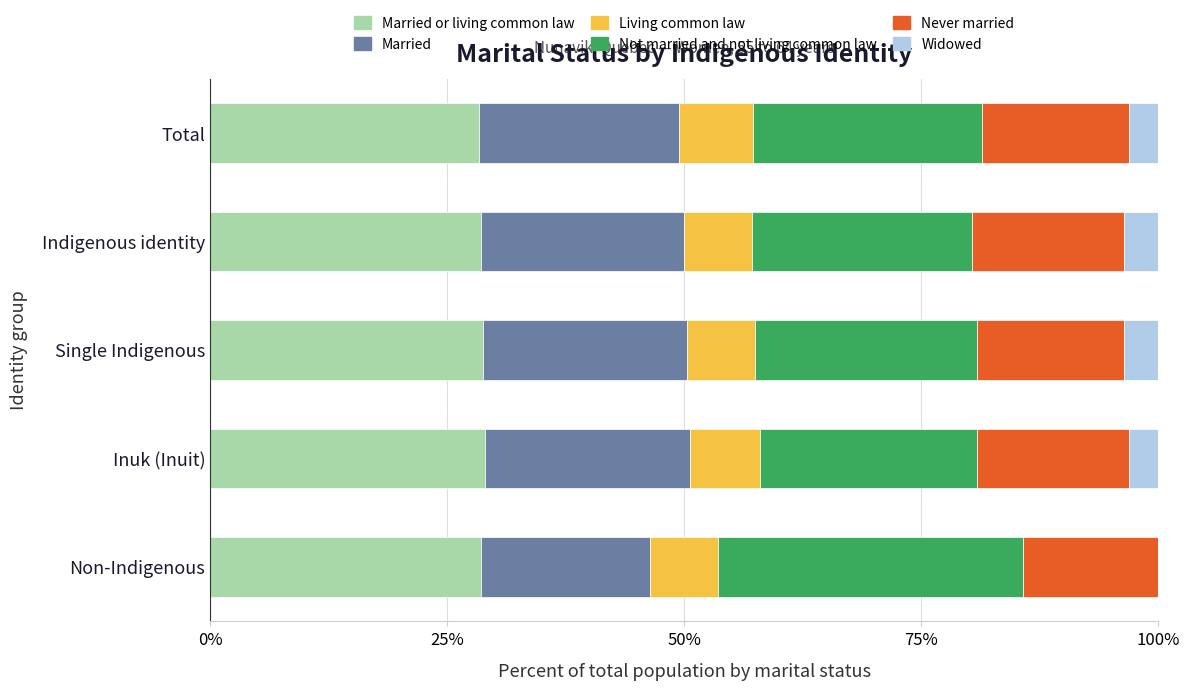

What is the total value across all series at Total?

100.0